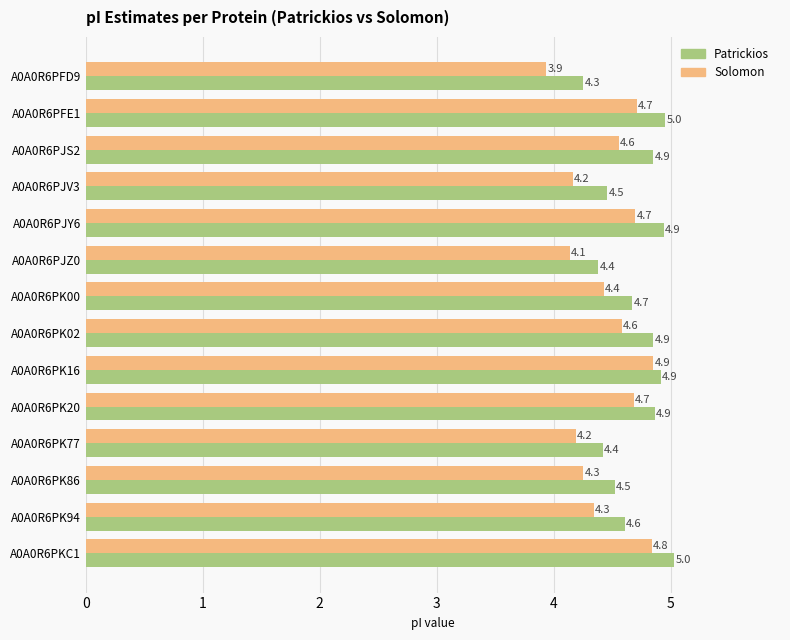

What is the average value of the Solomon series?

4.5